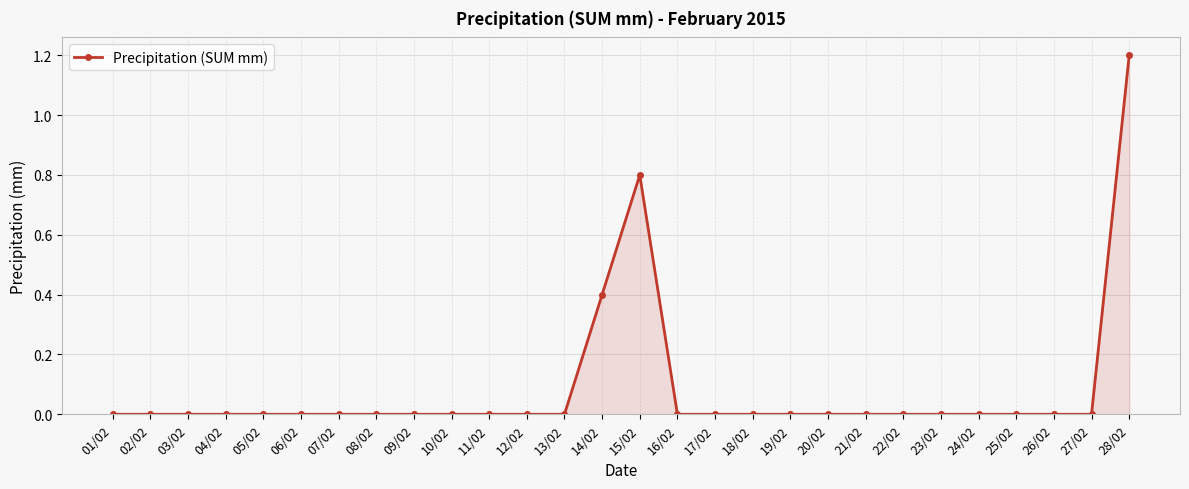

The value at 24/02 is 0.7. True or false?

False